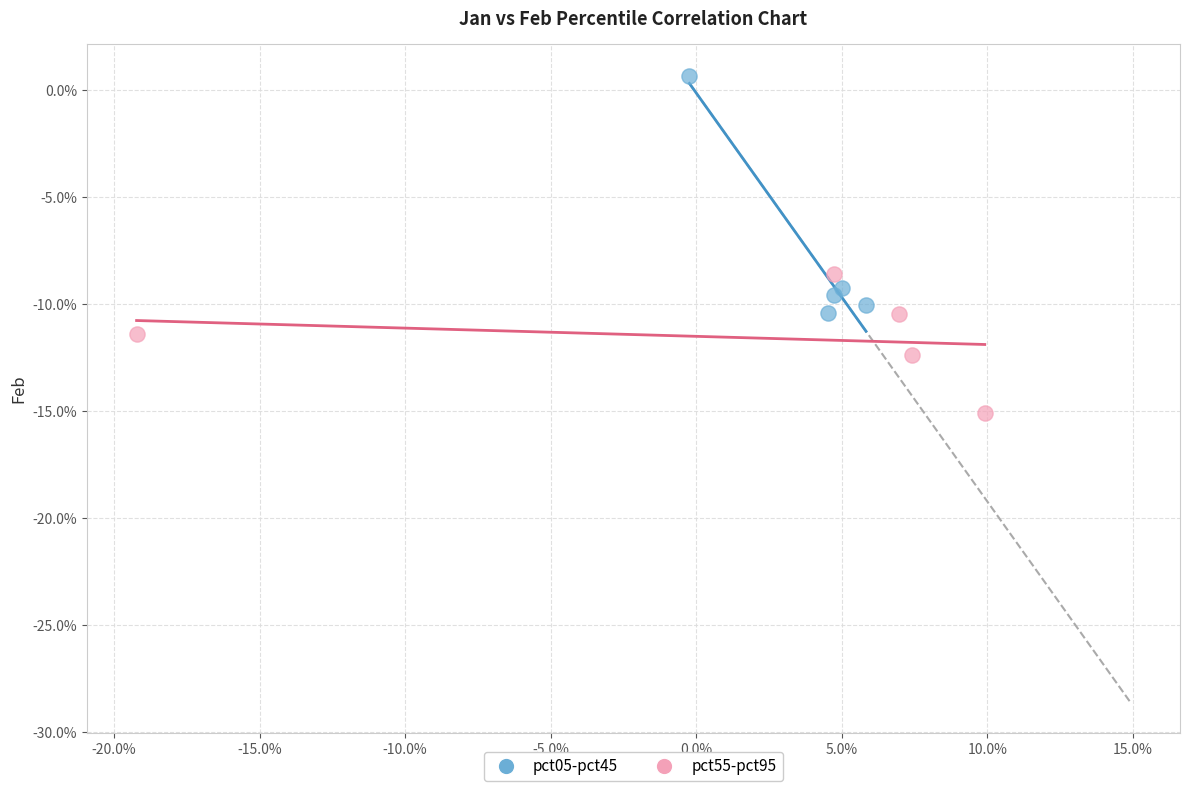

What are all the series names shown in the legend?

pct05-pct45, pct55-pct95